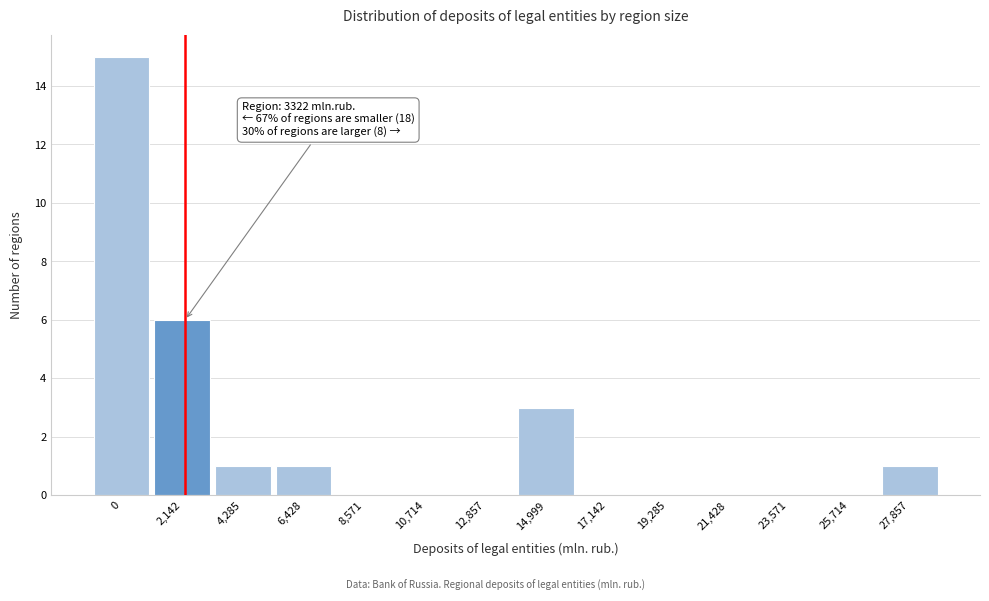

Reading right to left, transcribe all the data shown in this chart.

27,857=1	25,714=0	23,571=0	21,428=0	19,285=0	17,142=0	14,999=3	12,857=0	10,714=0	8,571=0	6,428=1	4,285=1	2,142=6	0=15